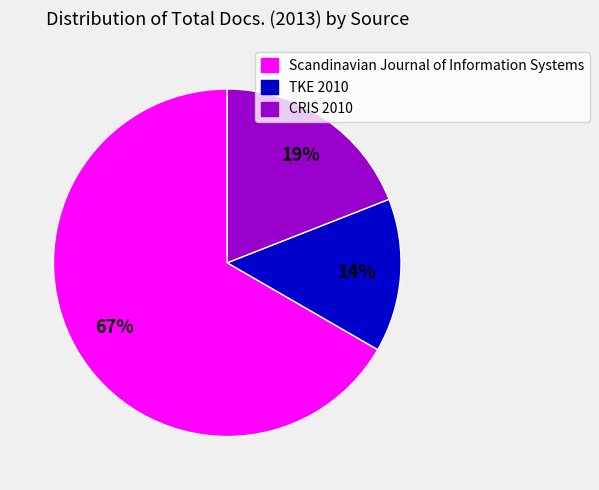

To the nearest percent, what is the difference between the TKE 2010 and CRIS 2010 slice percentages?

5%